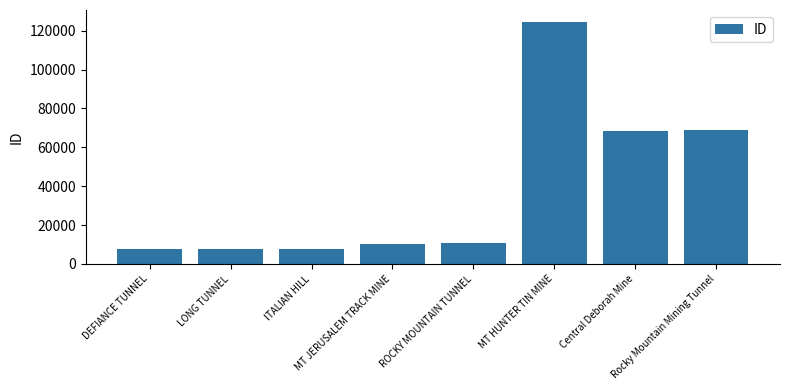

What is the minimum value shown in the chart?

7894